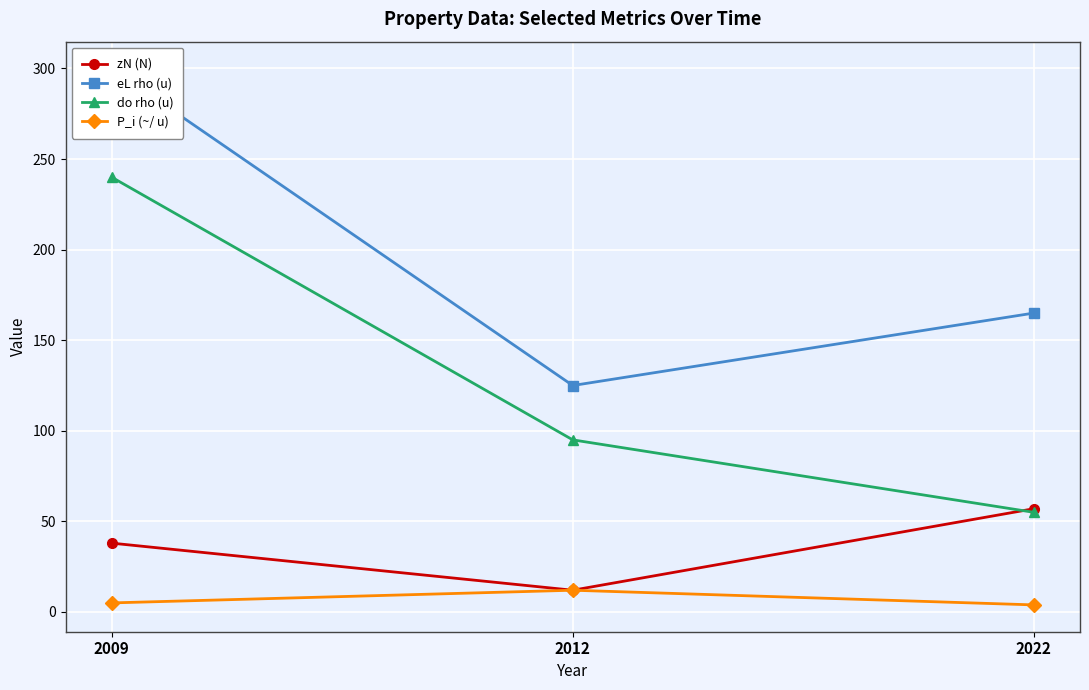

List the series in order of their overall mean, highest first.

eL rho (u), do rho (u), zN (N), P_i (~/ u)